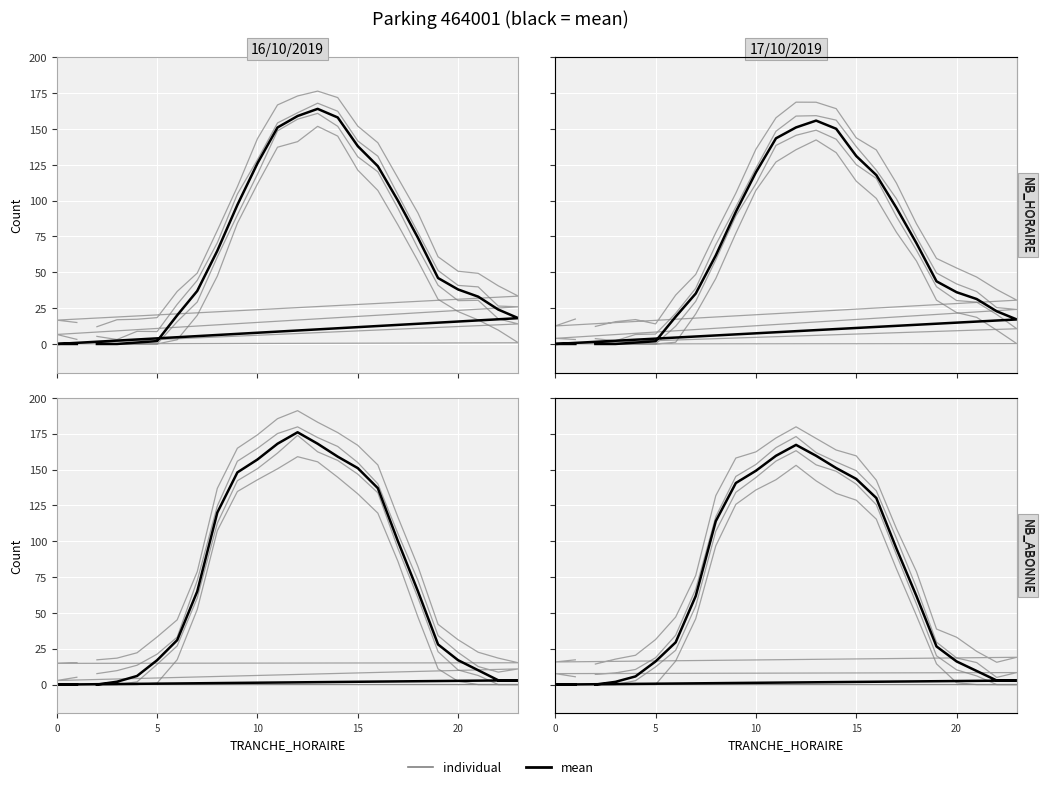

True or false: individual_-5 and individual_-15 intersect in this chart.

False